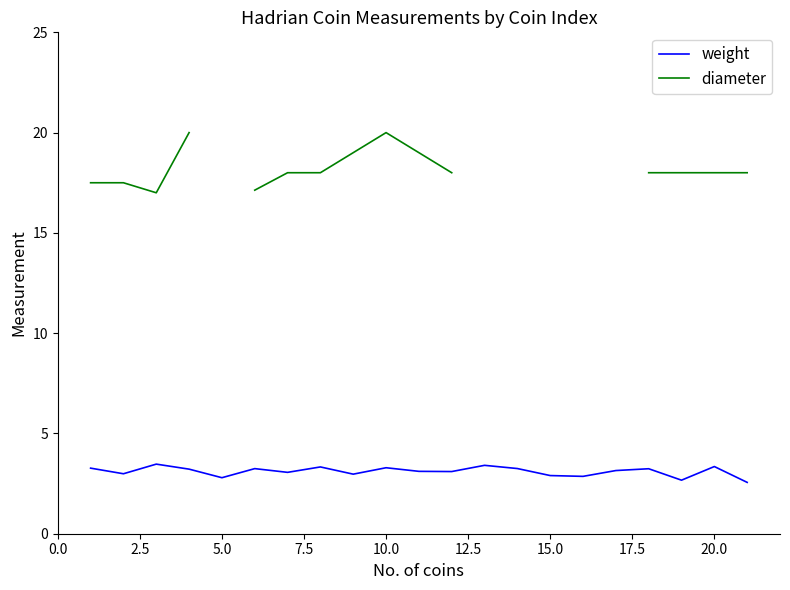

What are all the series names shown in the legend?

weight, diameter